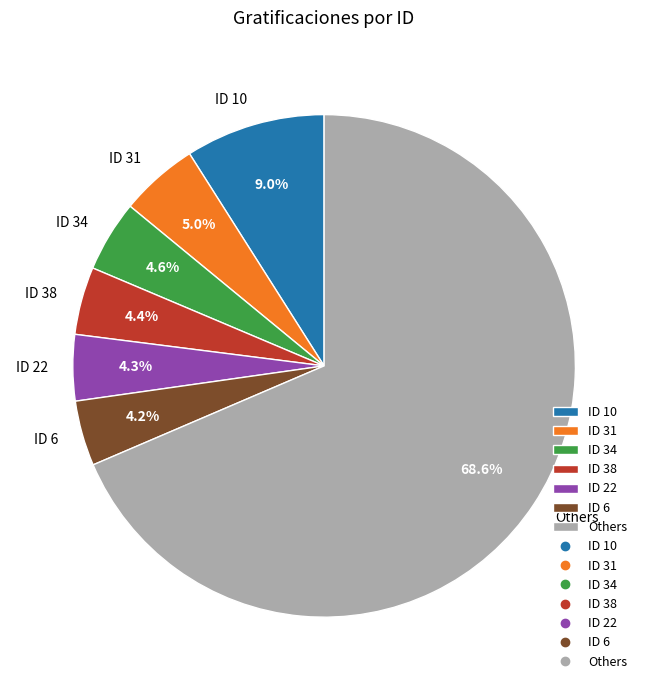

Does any single category account for the majority?

Yes